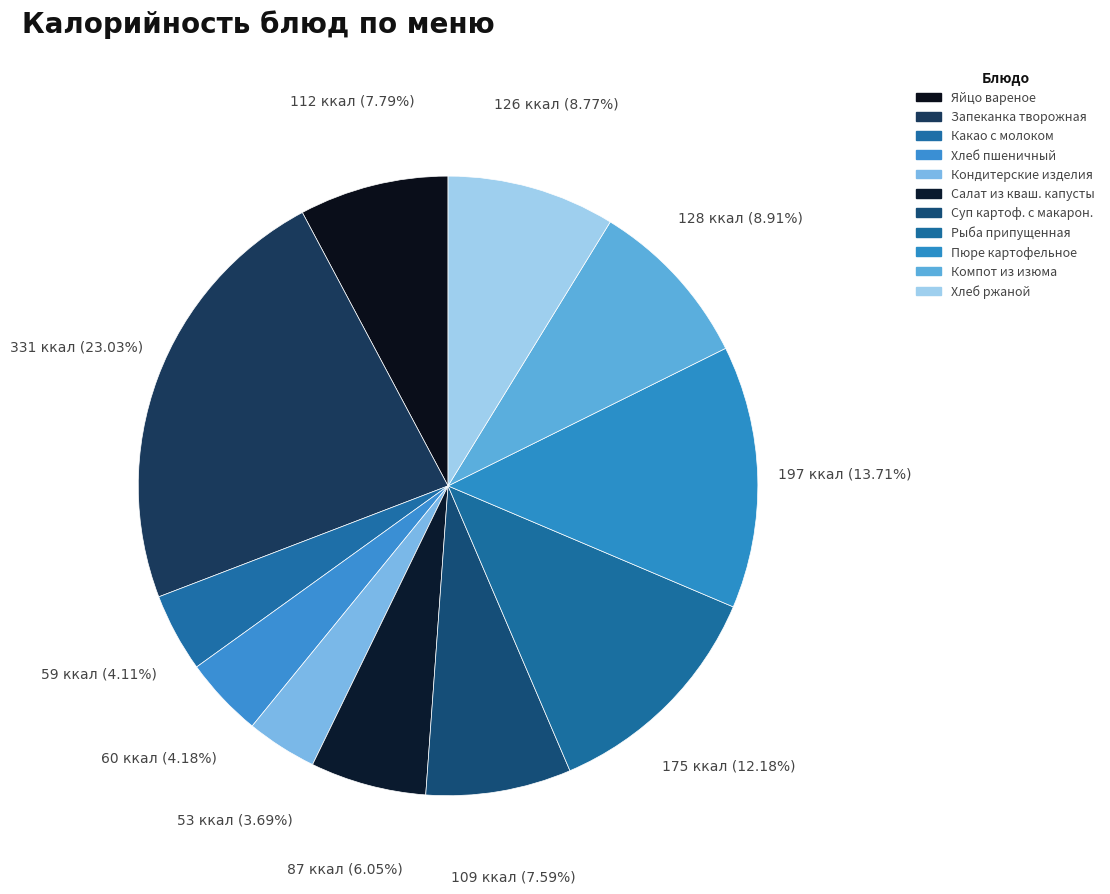

What percentage is the Компот из изюма slice, to the nearest percent?

9%